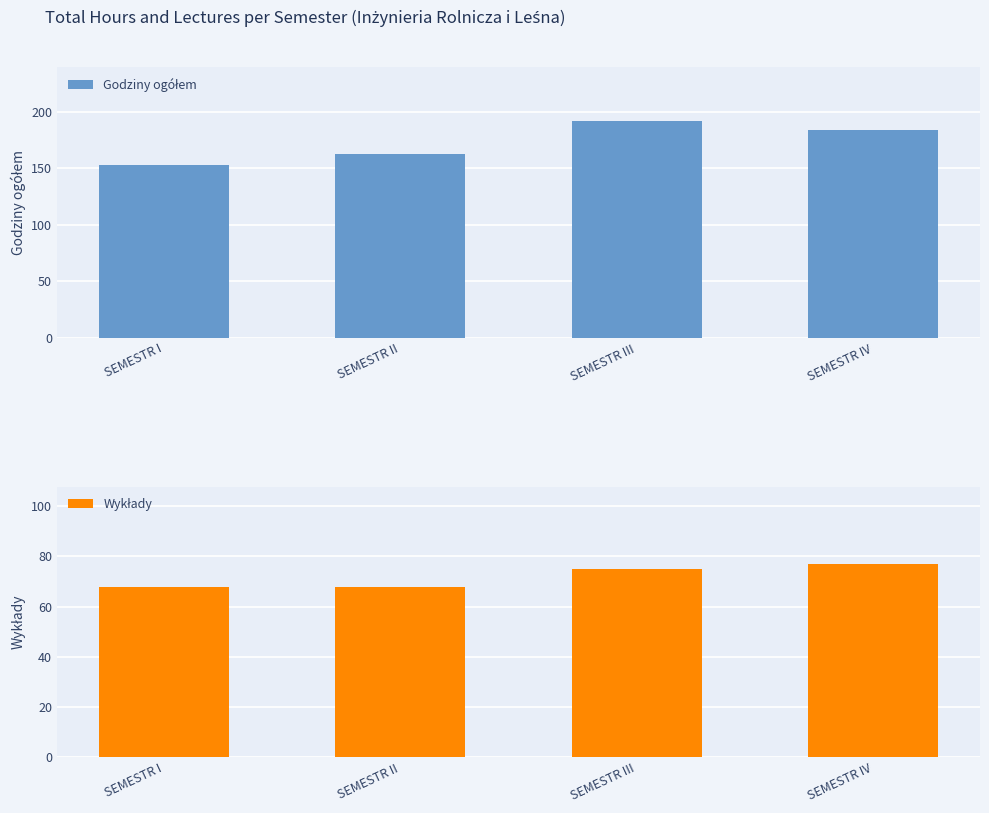

What is the greatest value displayed?

192